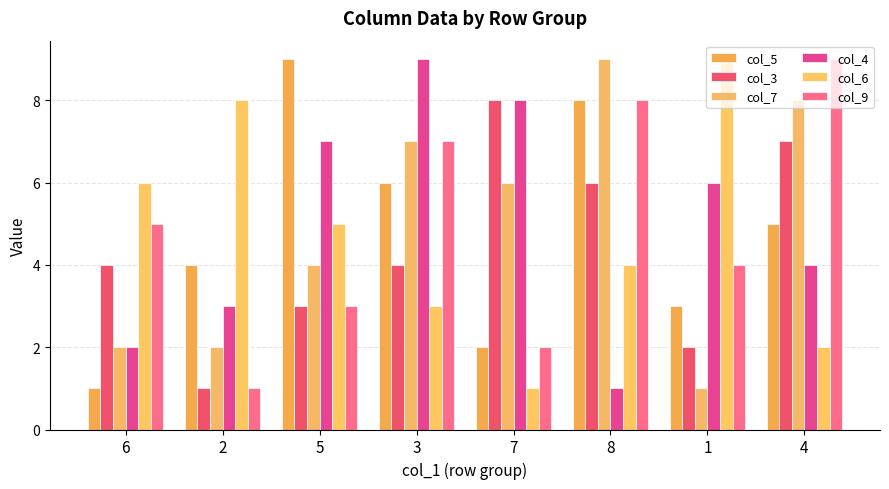

Reading right to left, extract all data points from this chart.

col_5: 4=5	1=3	8=8	7=2	3=6	5=9	2=4	6=1
col_3: 4=7	1=2	8=6	7=8	3=4	5=3	2=1	6=4
col_7: 4=8	1=1	8=9	7=6	3=7	5=4	2=2	6=2
col_4: 4=4	1=6	8=1	7=8	3=9	5=7	2=3	6=2
col_6: 4=2	1=9	8=4	7=1	3=3	5=5	2=8	6=6
col_9: 4=9	1=4	8=8	7=2	3=7	5=3	2=1	6=5